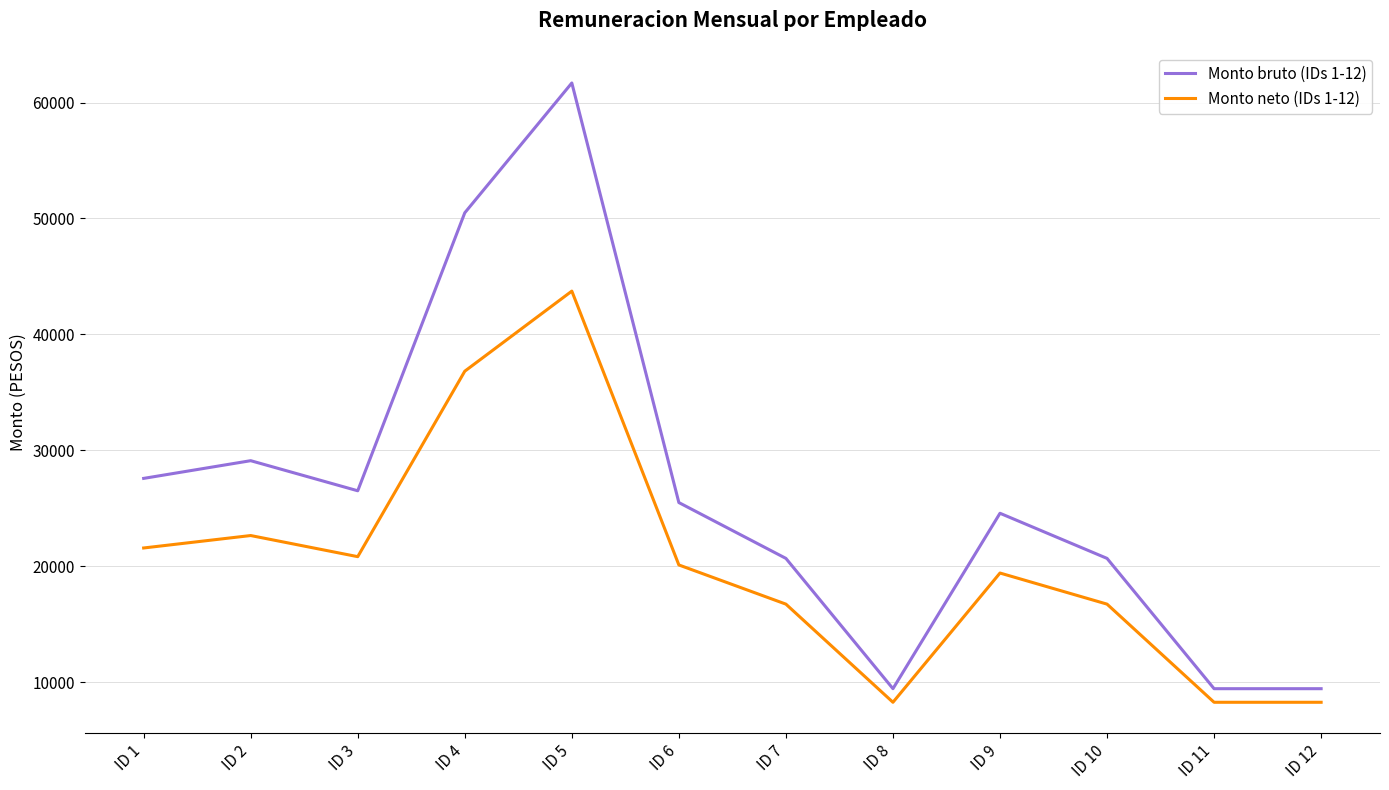

List the series in order of their peak value, lowest first.

Monto neto (IDs 1-12), Monto bruto (IDs 1-12)